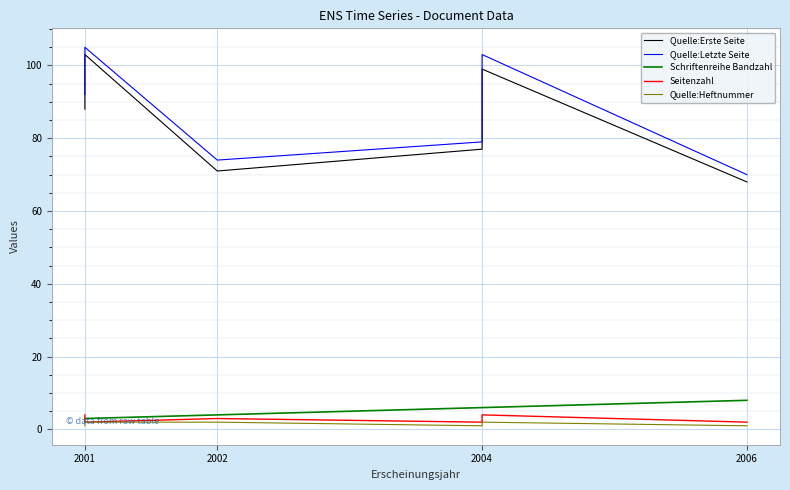

Which series changed the most between 2004 and 2002?

Quelle:Letzte Seite